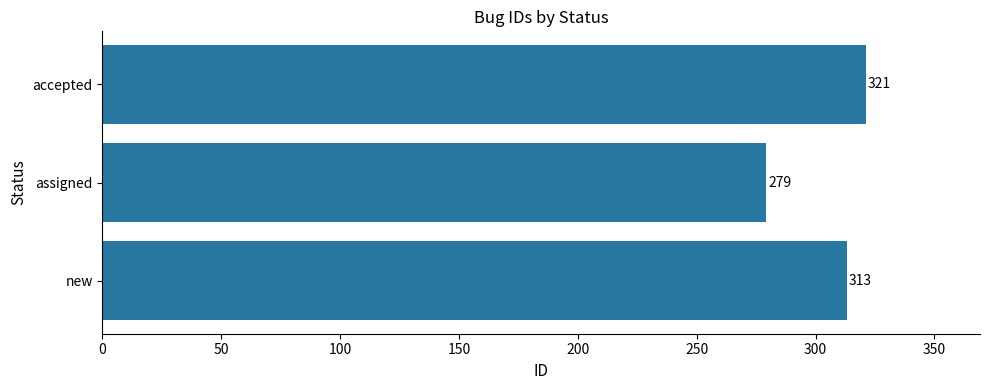

Reading top to bottom, extract all data points from this chart.

accepted=321	assigned=279	new=313